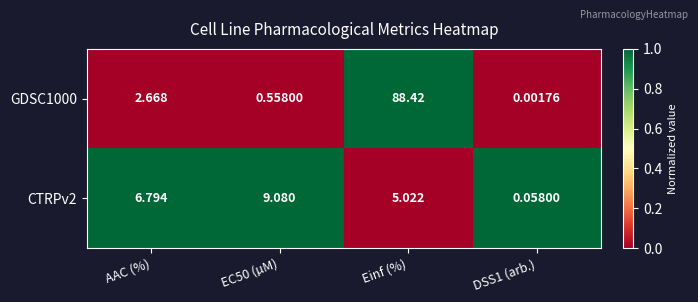

At which category is the sum across all series the highest?

Einf (%)